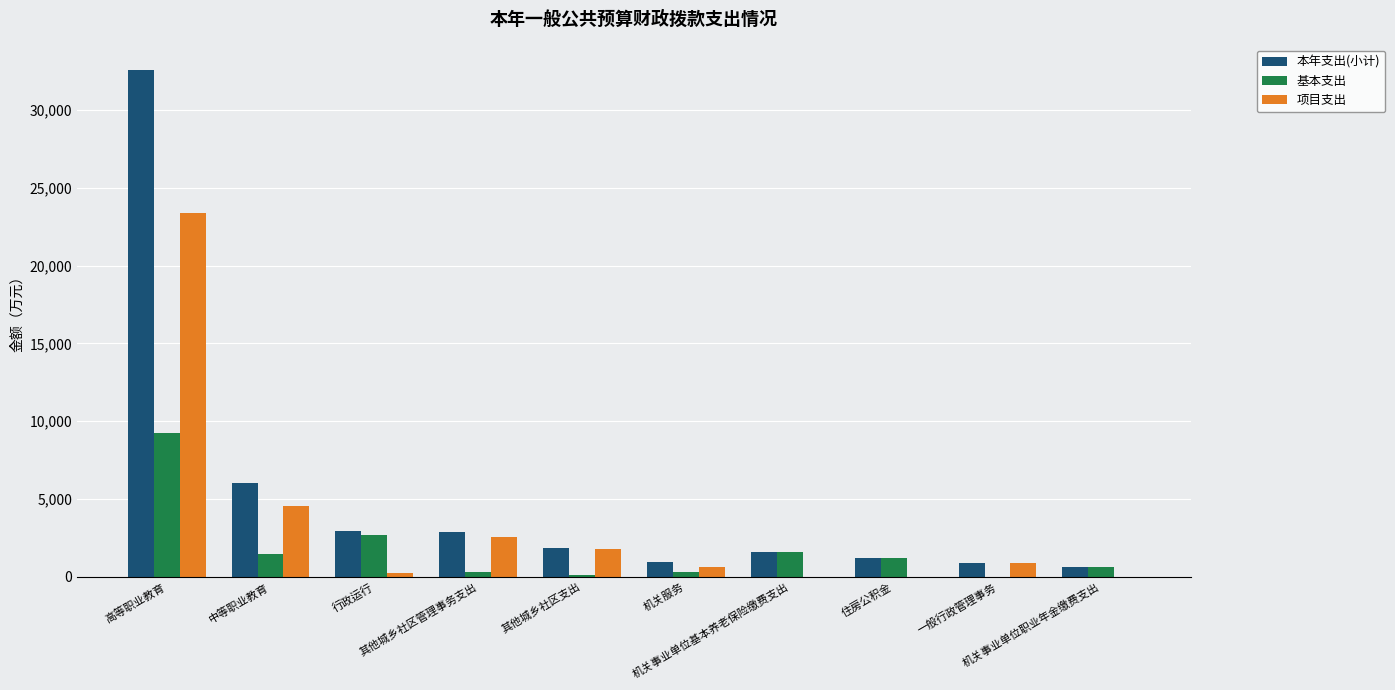

Between 中等职业教育 and 住房公积金, which series saw the biggest shift?

本年支出(小计)